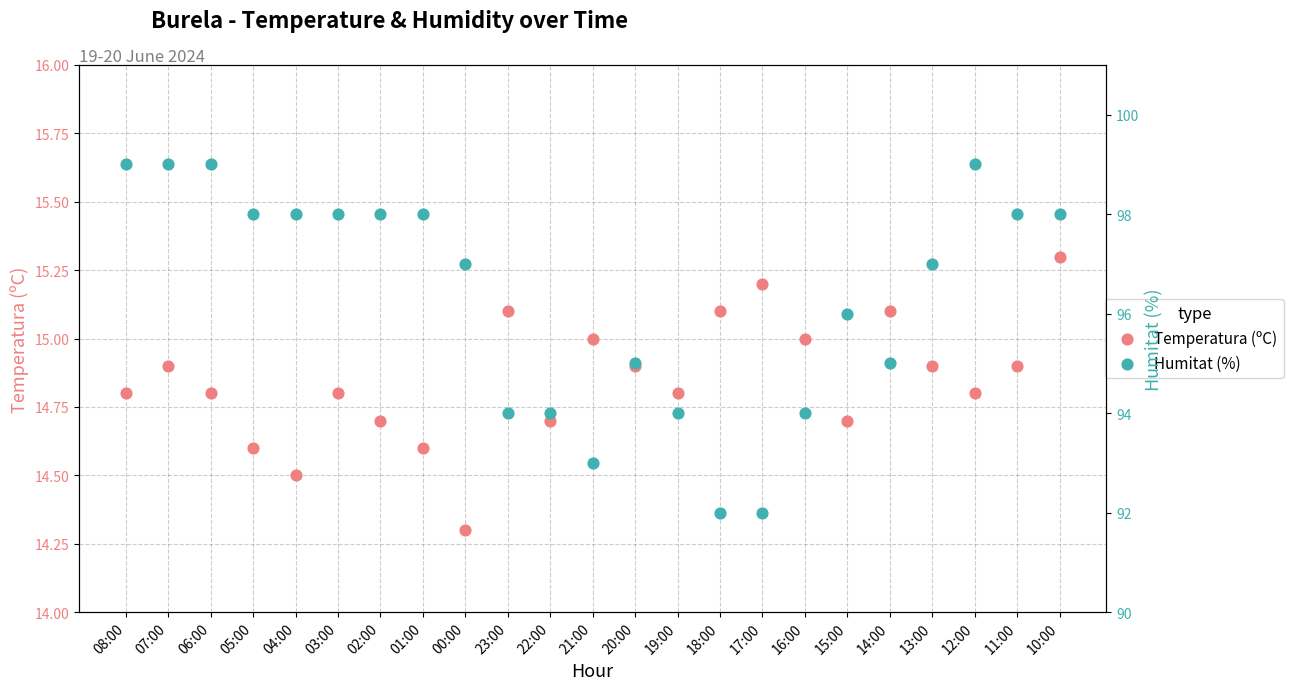

What is the total value across all series at 19:00?

108.8